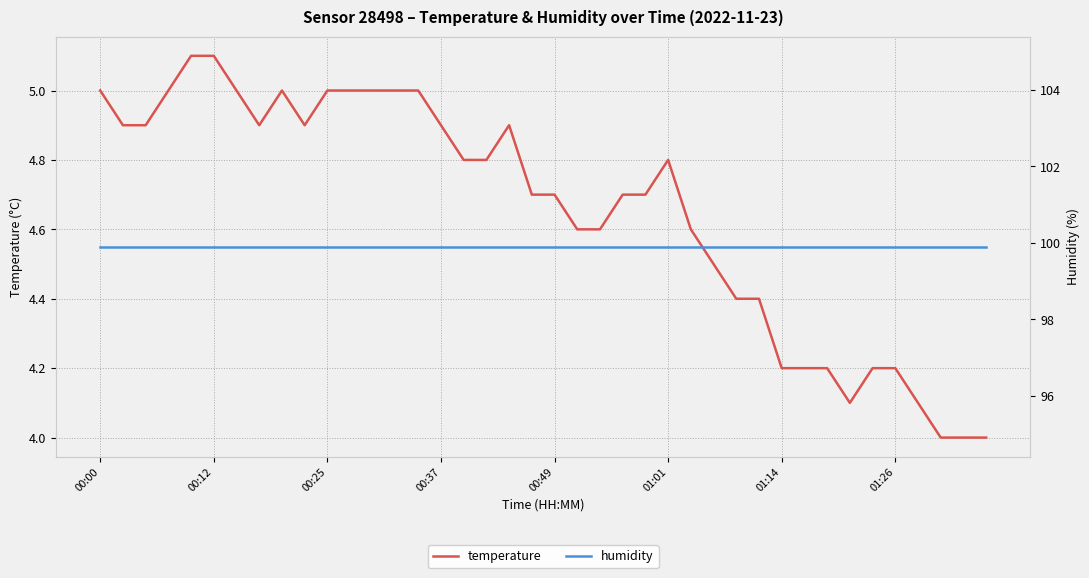

What is the greatest value displayed?

99.9